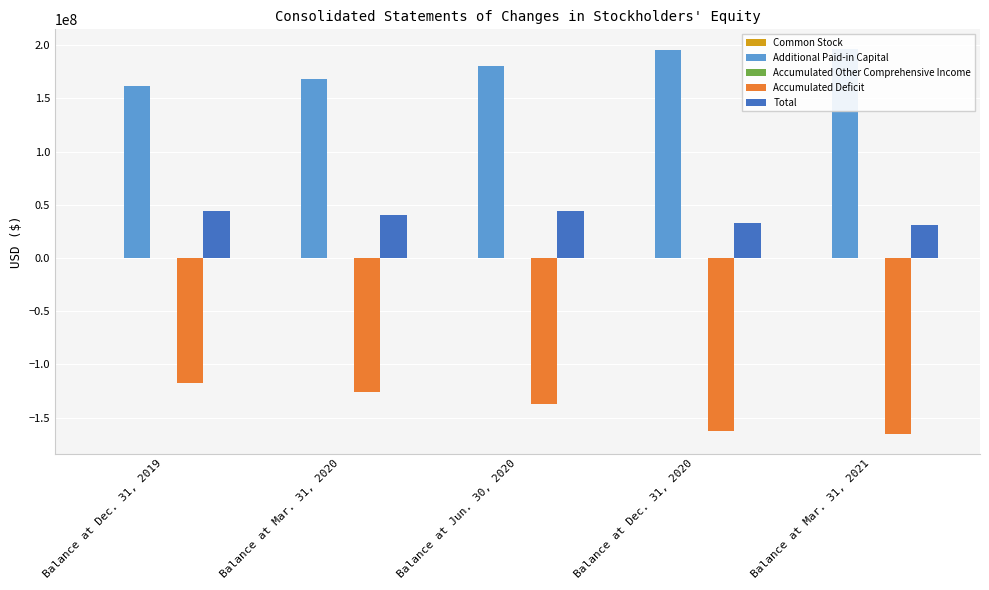

Which series has the largest range (max minus min)?

Accumulated Deficit